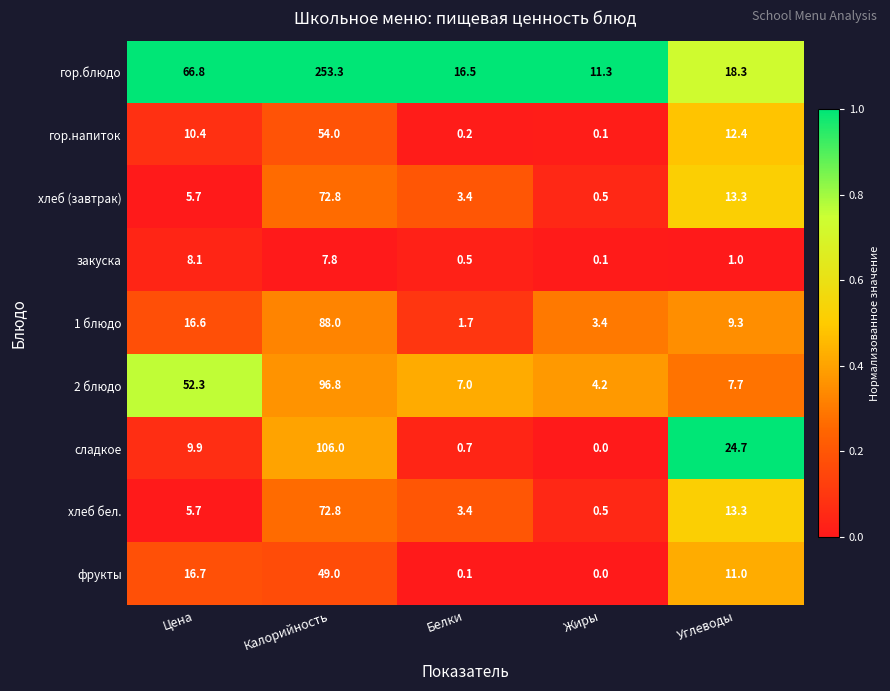

At which label is хлеб (завтрак) closest to 36?

Углеводы